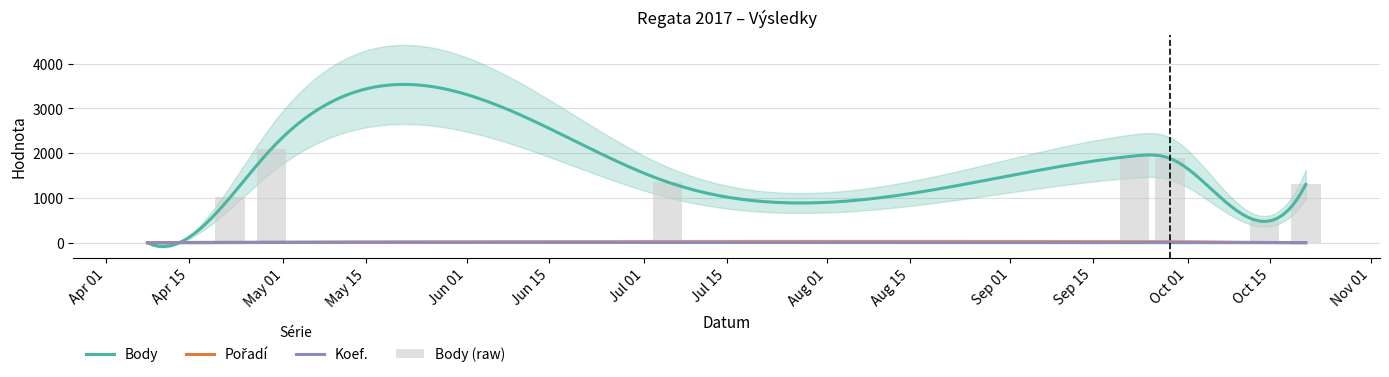

Rank the series by their maximum value, from lowest to highest.

Koef., Pořadí, Body